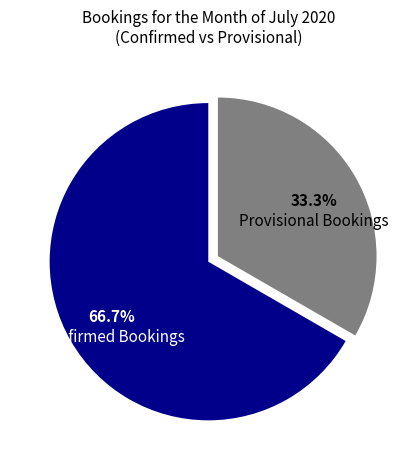

Does any single category account for the majority?

Yes